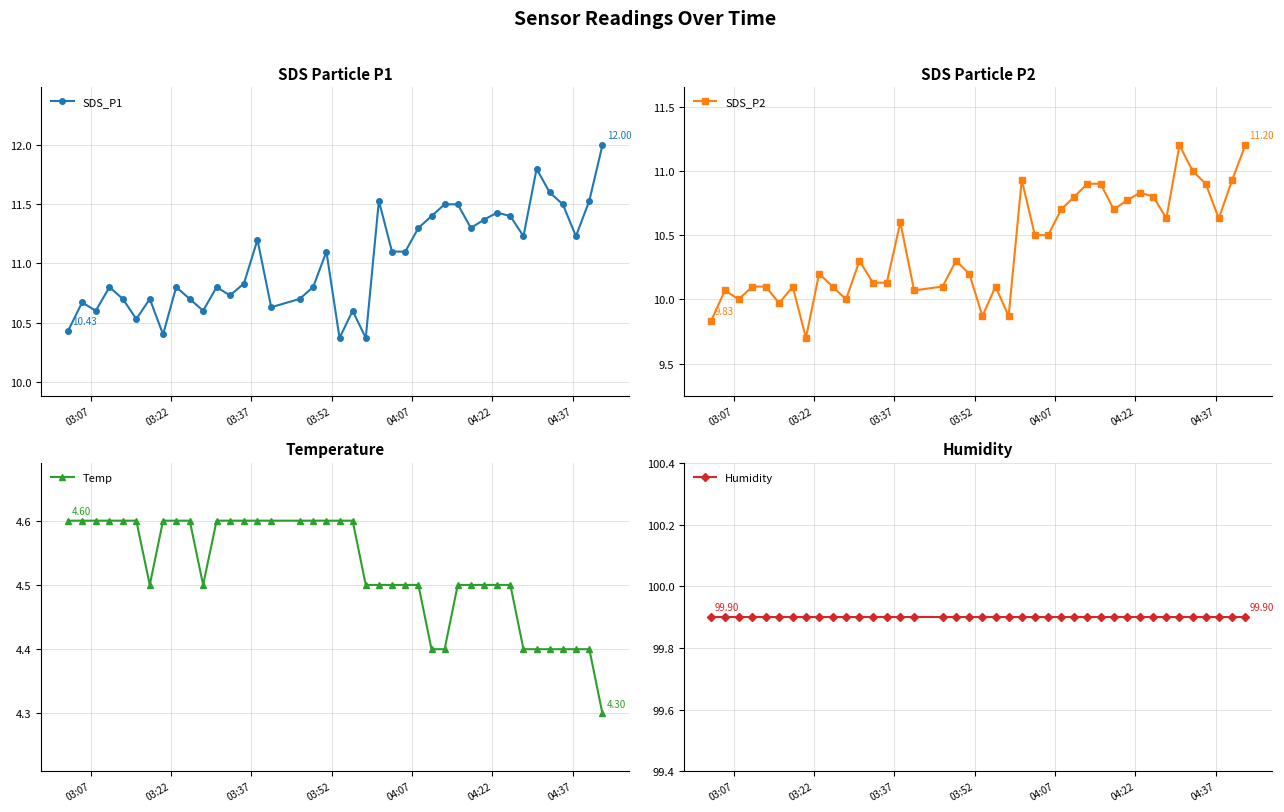

True or false: SDS_P1 has more than 1 interior local peaks.

True